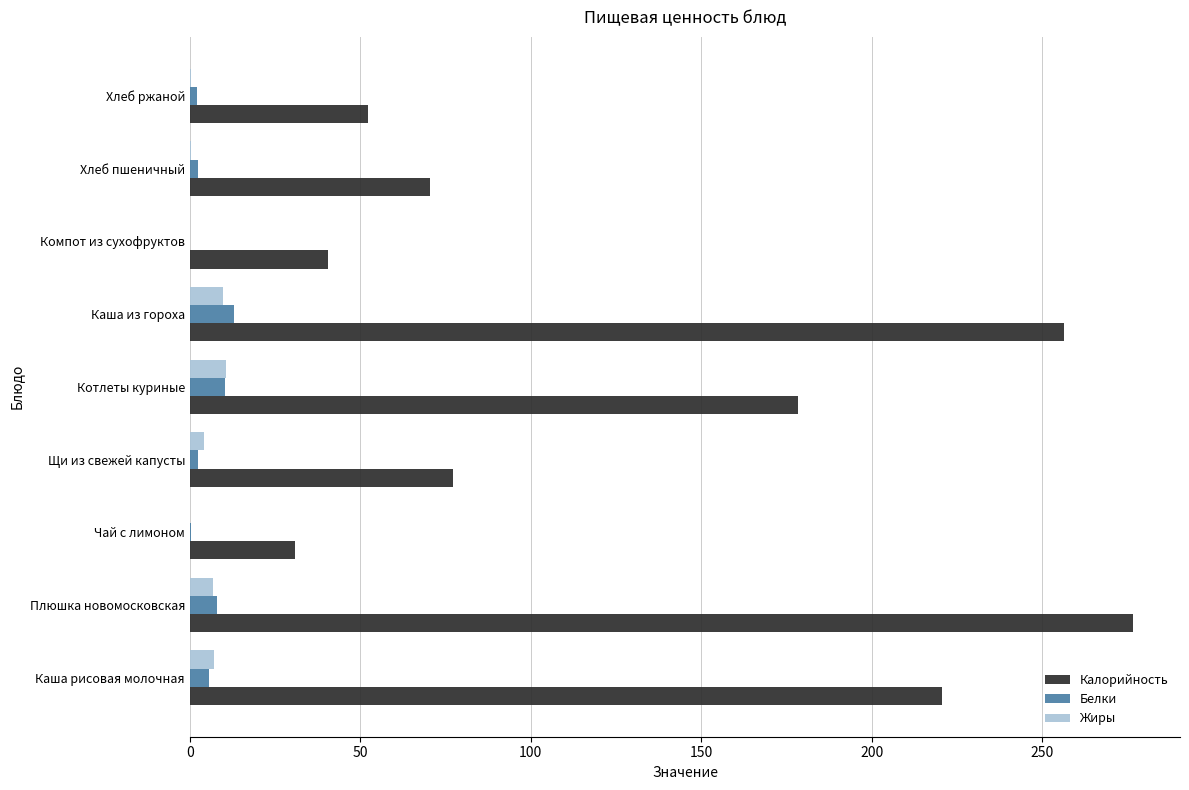

What is the sum of all Белки values?

43.6